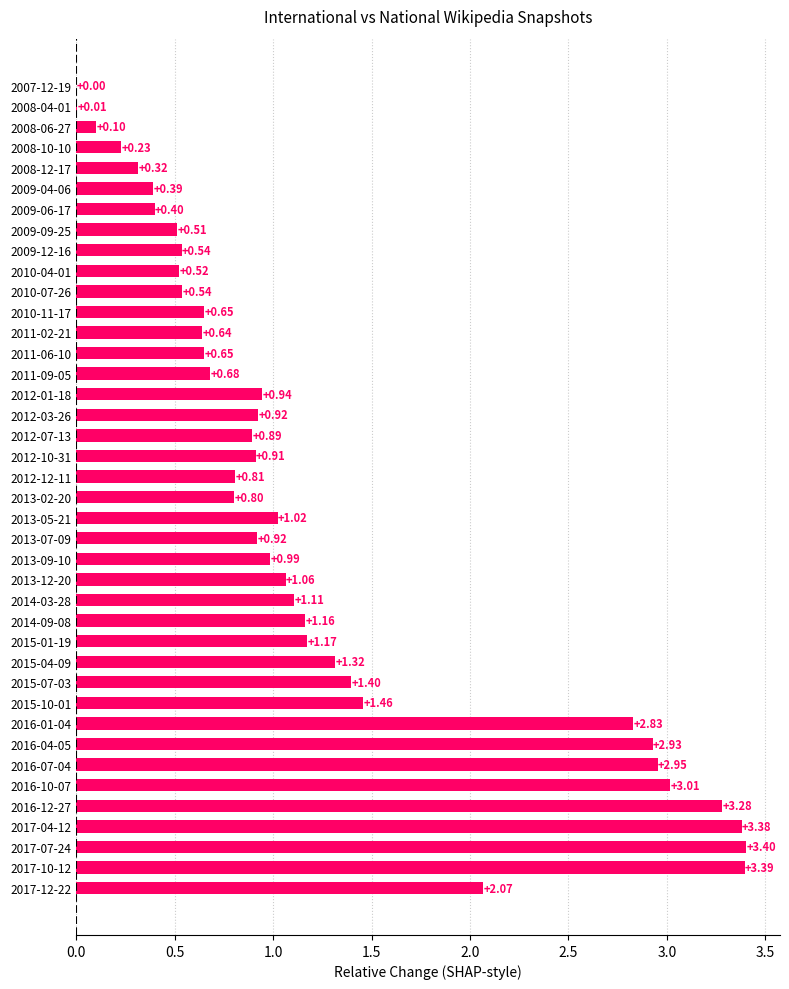

What is the change in value from 2008-12-17 to 2010-07-26?

+0.2